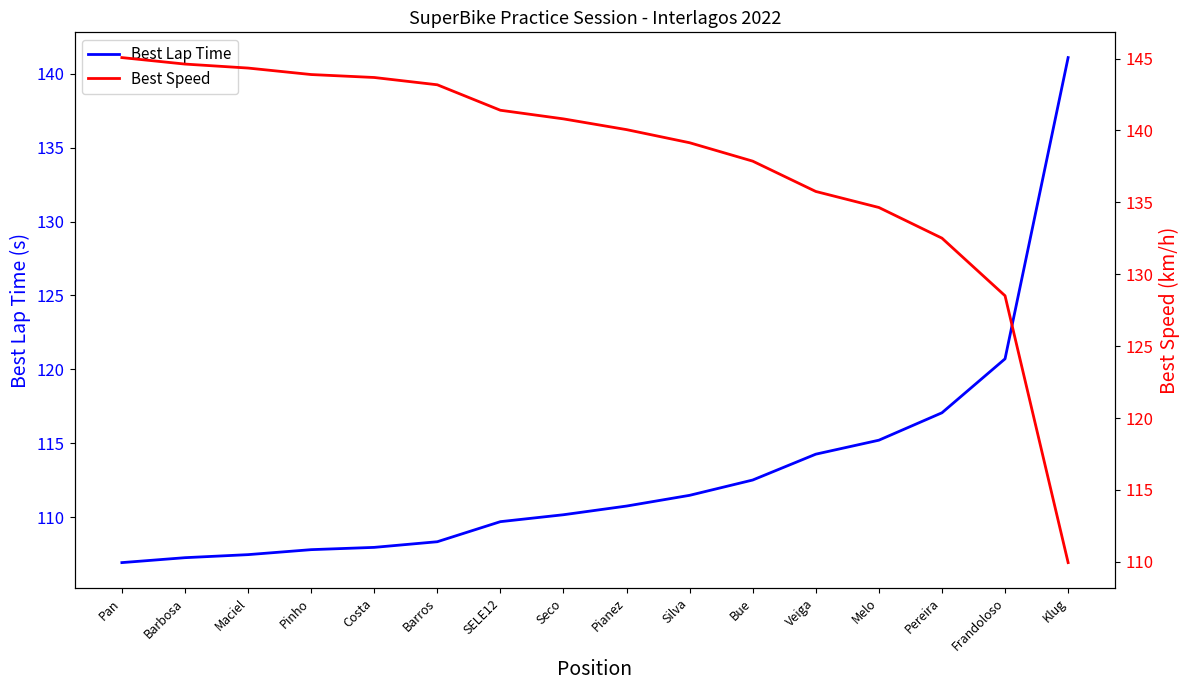

What position from the right is Frandoloso?

2